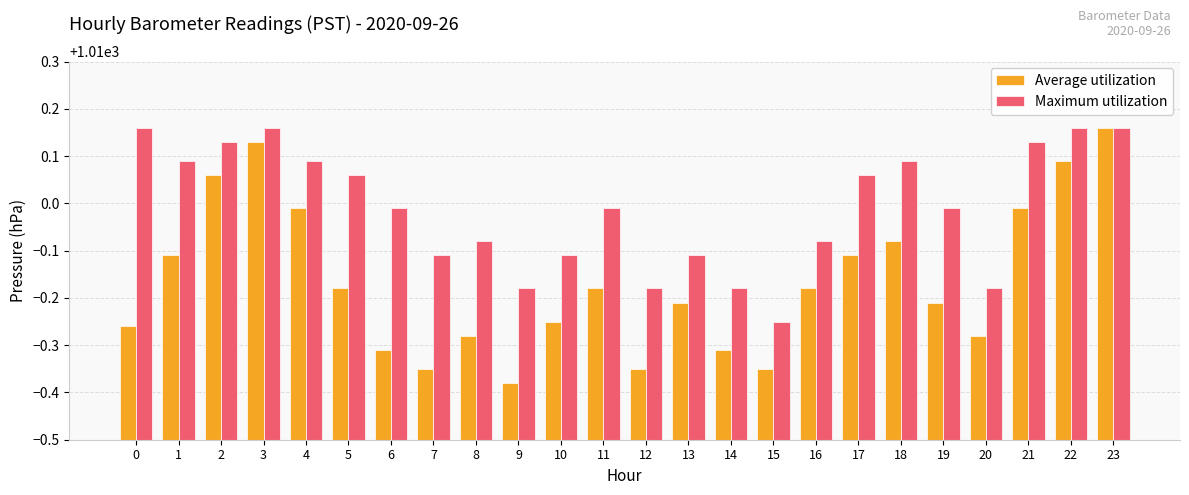

At 22, list the series in order from smallest to largest.

Average utilization, Maximum utilization